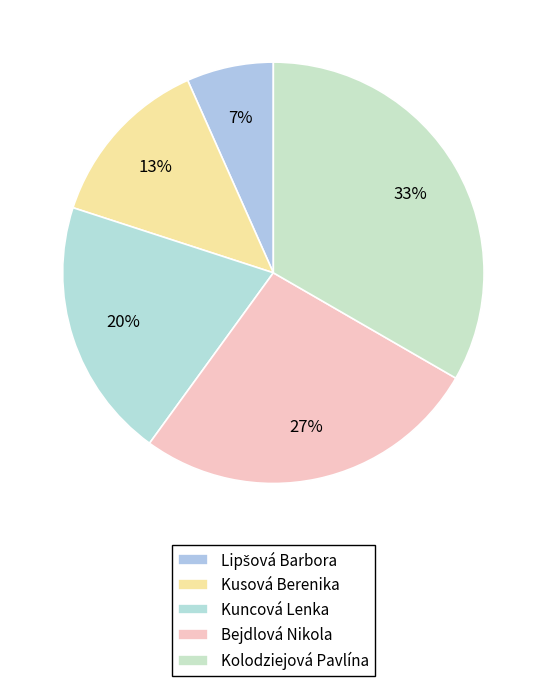

Count the number of slices in the pie.

5